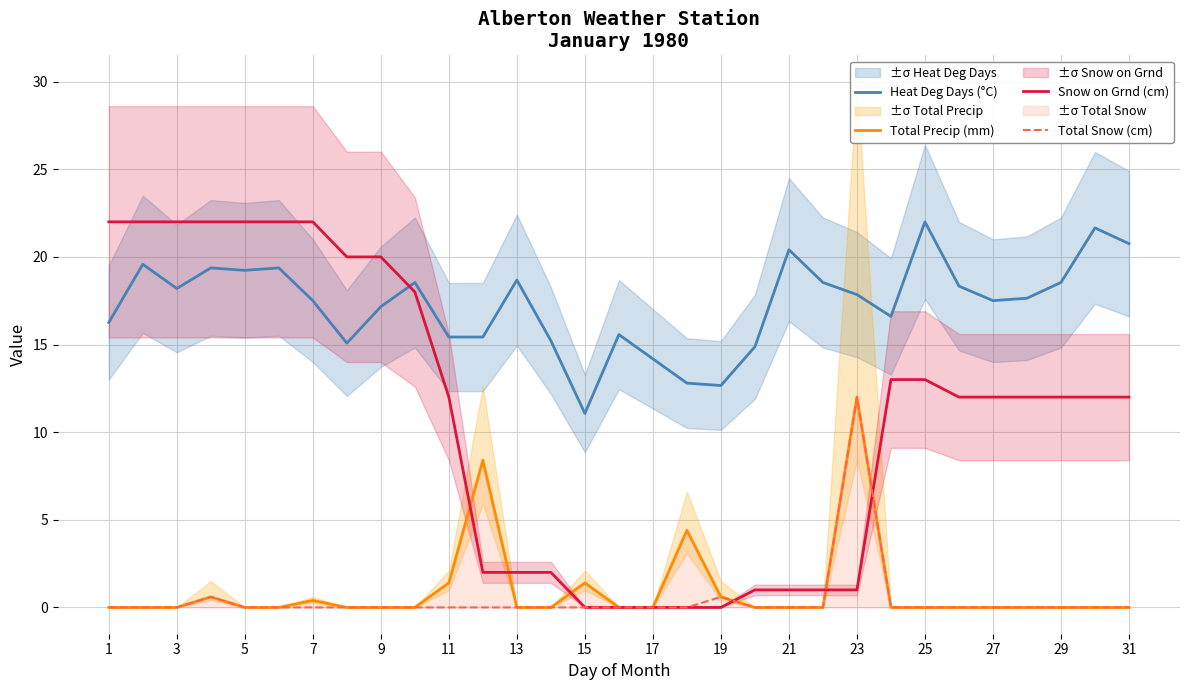

At which label does Heat Deg Days (°C) reach its minimum?

15